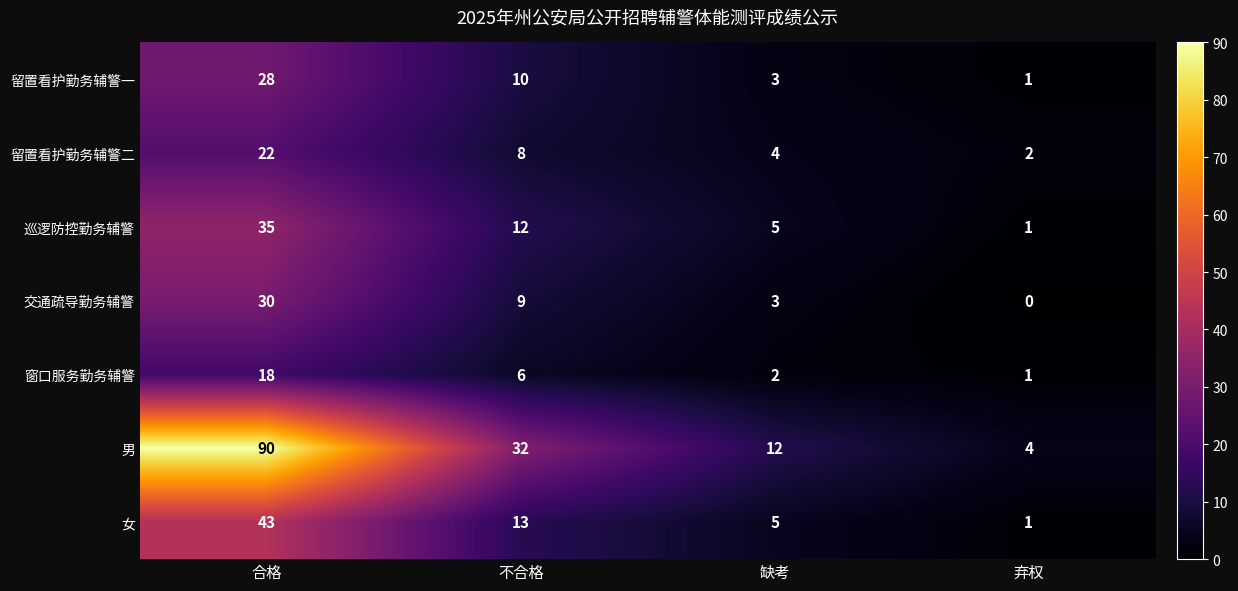

The 交通疏导勤务辅警 series shows 12 at 弃权. True or false?

False